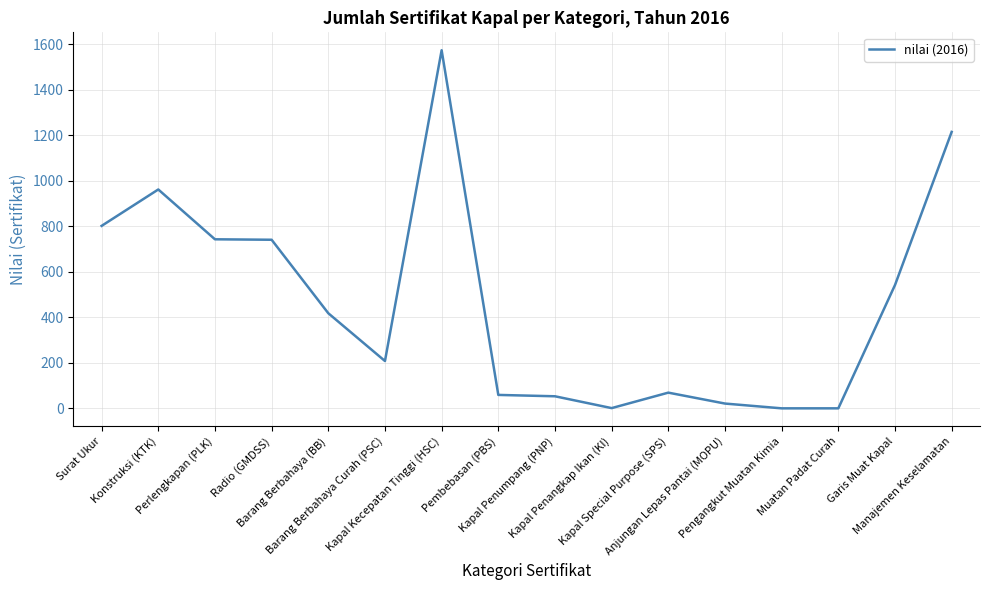

Which has a higher value, Barang Berbahaya (BB) or Kapal Kecepatan Tinggi (HSC)?

Kapal Kecepatan Tinggi (HSC)